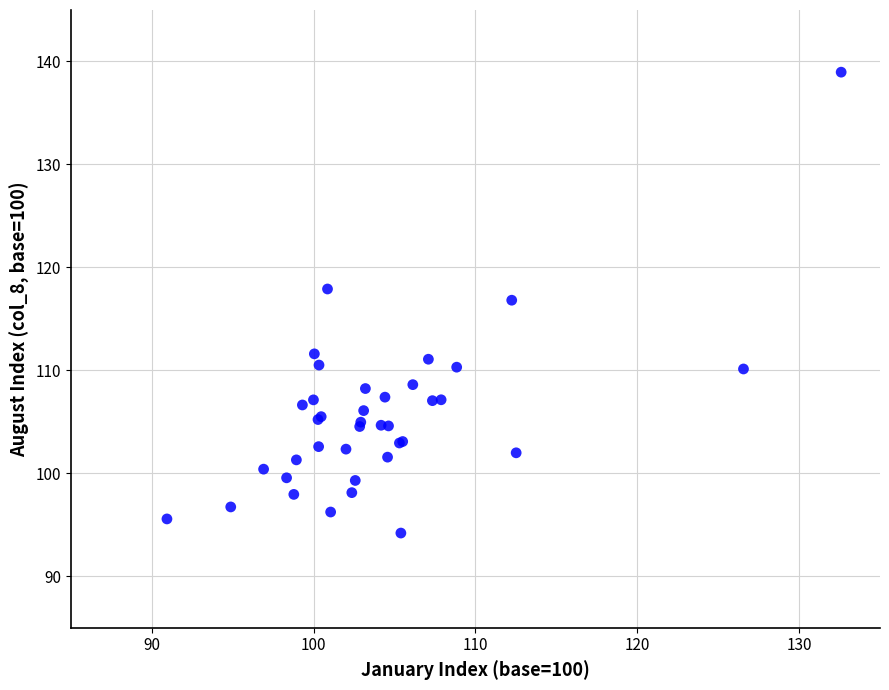

What Y value in the scatter plot is closest to 116?

116.8